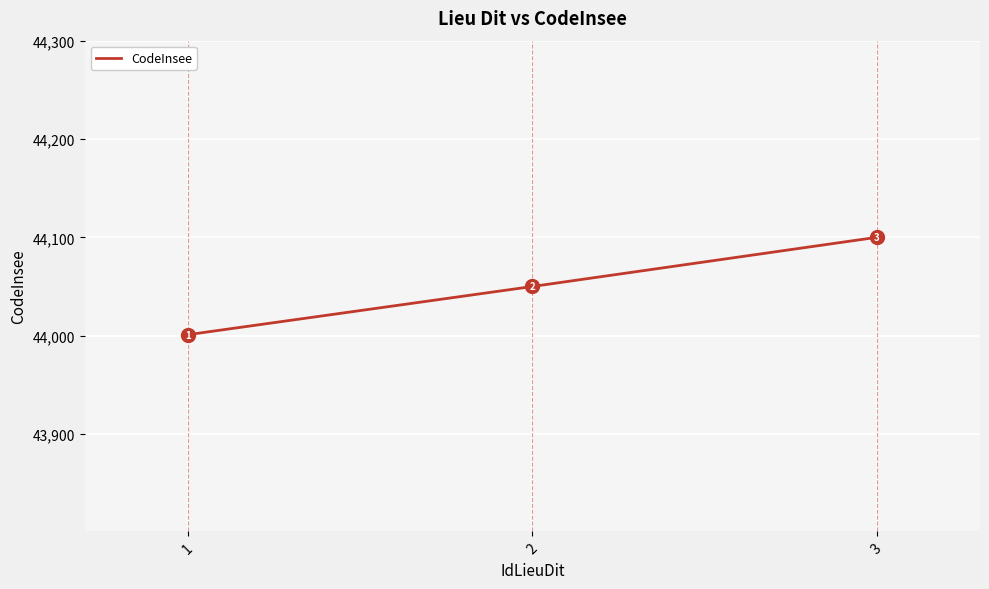

Does the chart have visible grid lines?

Yes